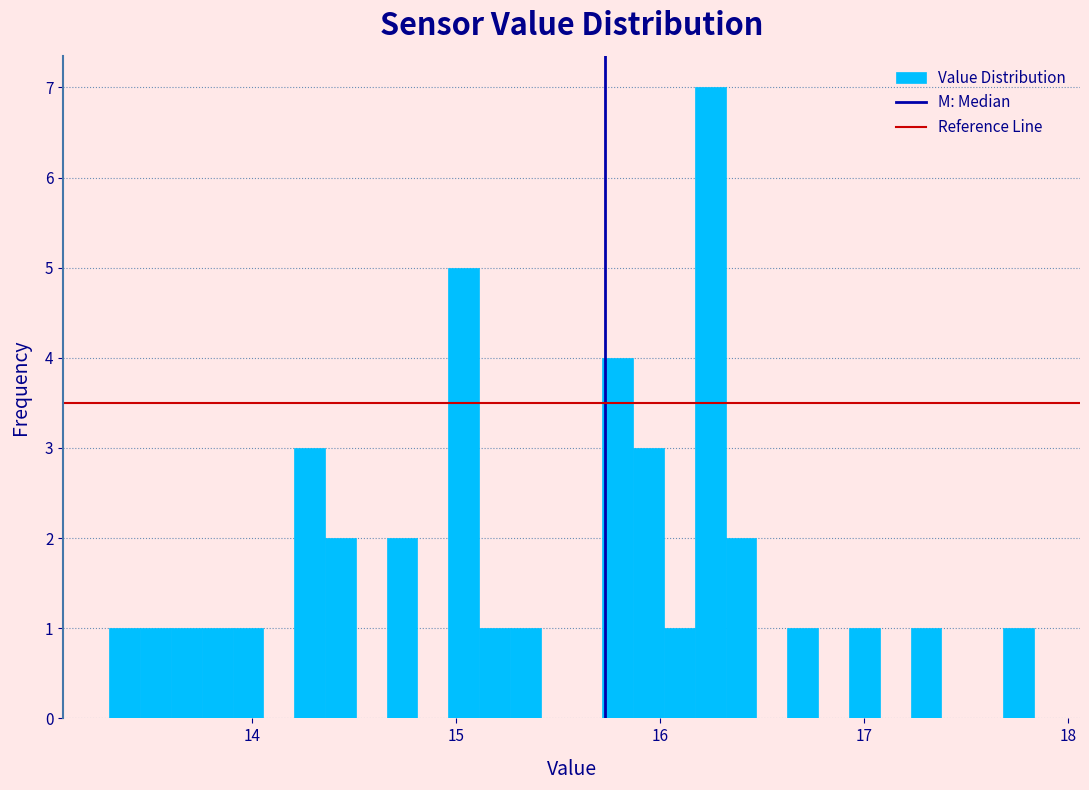

Around what value on the x-axis is the tallest bar? Give the approximate position of its centre, as read against the axis.

16.2